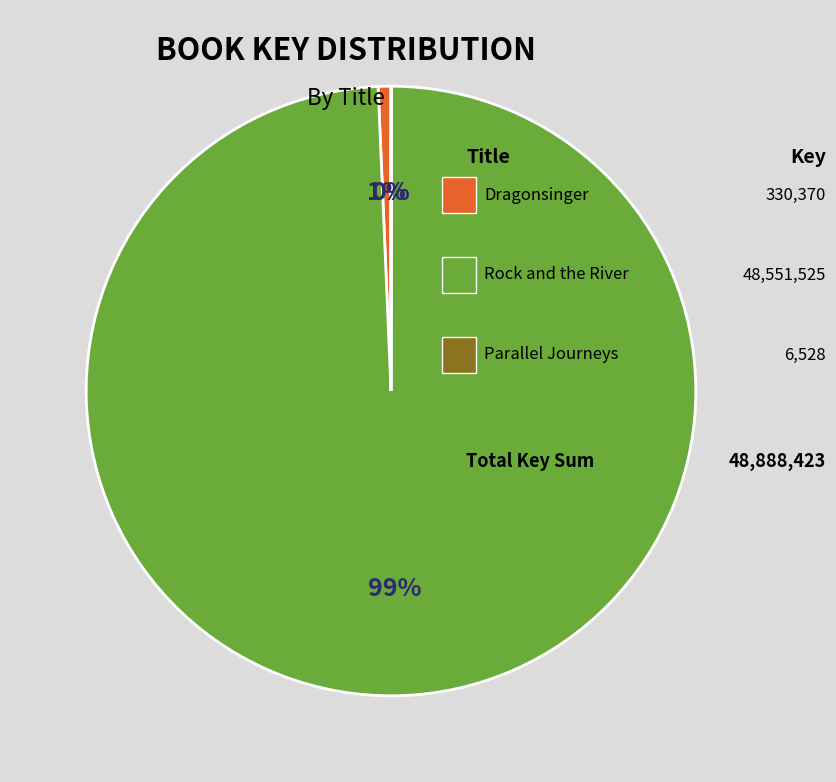

To the nearest percent, what is the difference between the largest and smallest slice percentages?

99%